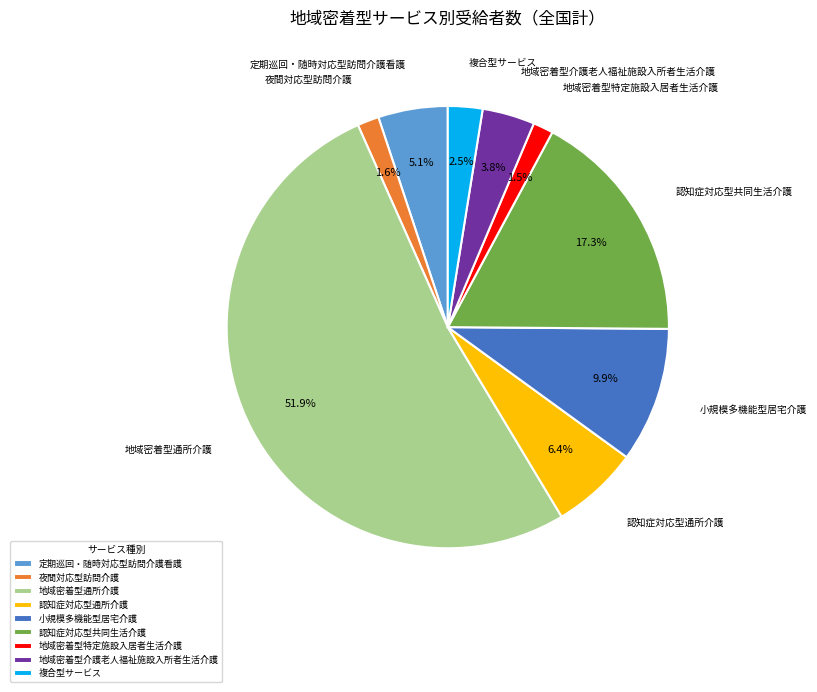

Approximately how many times larger is the value at 認知症対応型通所介護 compared to 地域密着型介護老人福祉施設入所者生活介護?

1.7